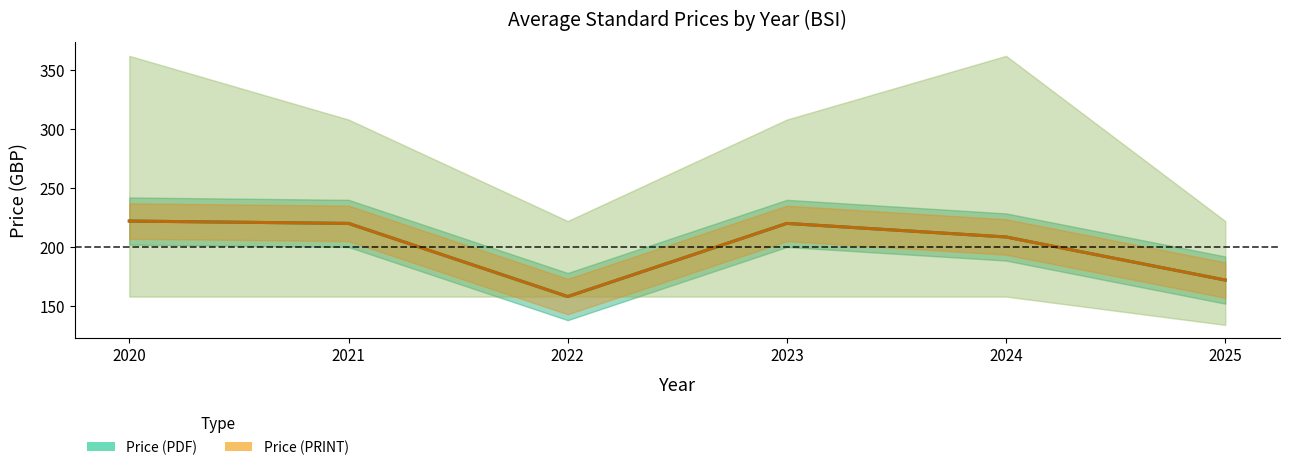

What is the total value across all series at 2020?

444.0